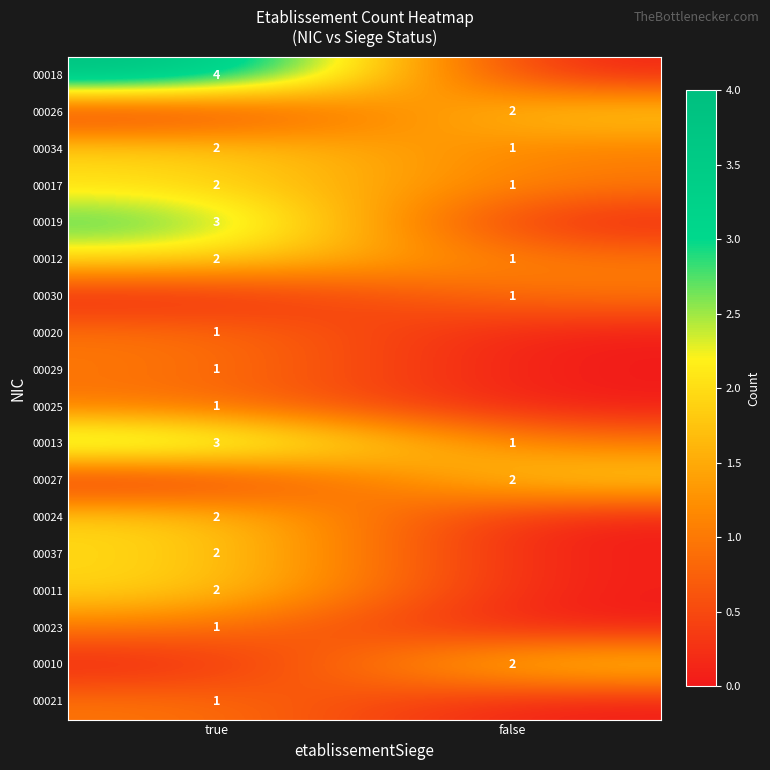

True or false: 00026 has a value of 2 at false.

True